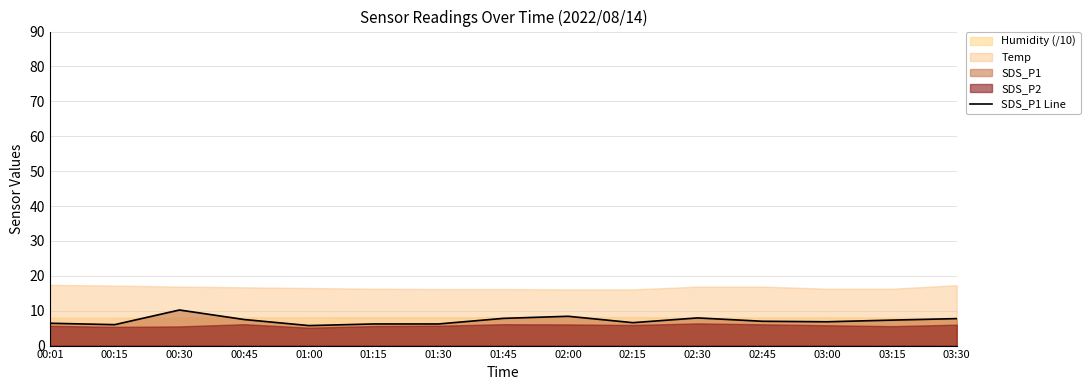

How many interior local peaks (higher than both neighbors) does the data have?

3